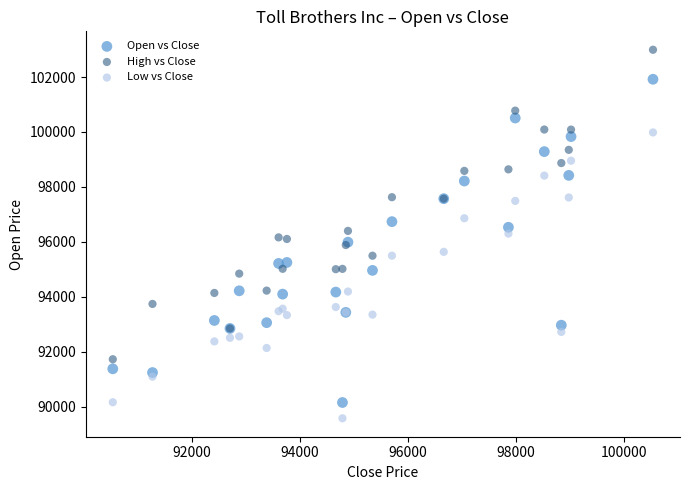

Which series reaches the maximum Y coordinate?

High vs Close